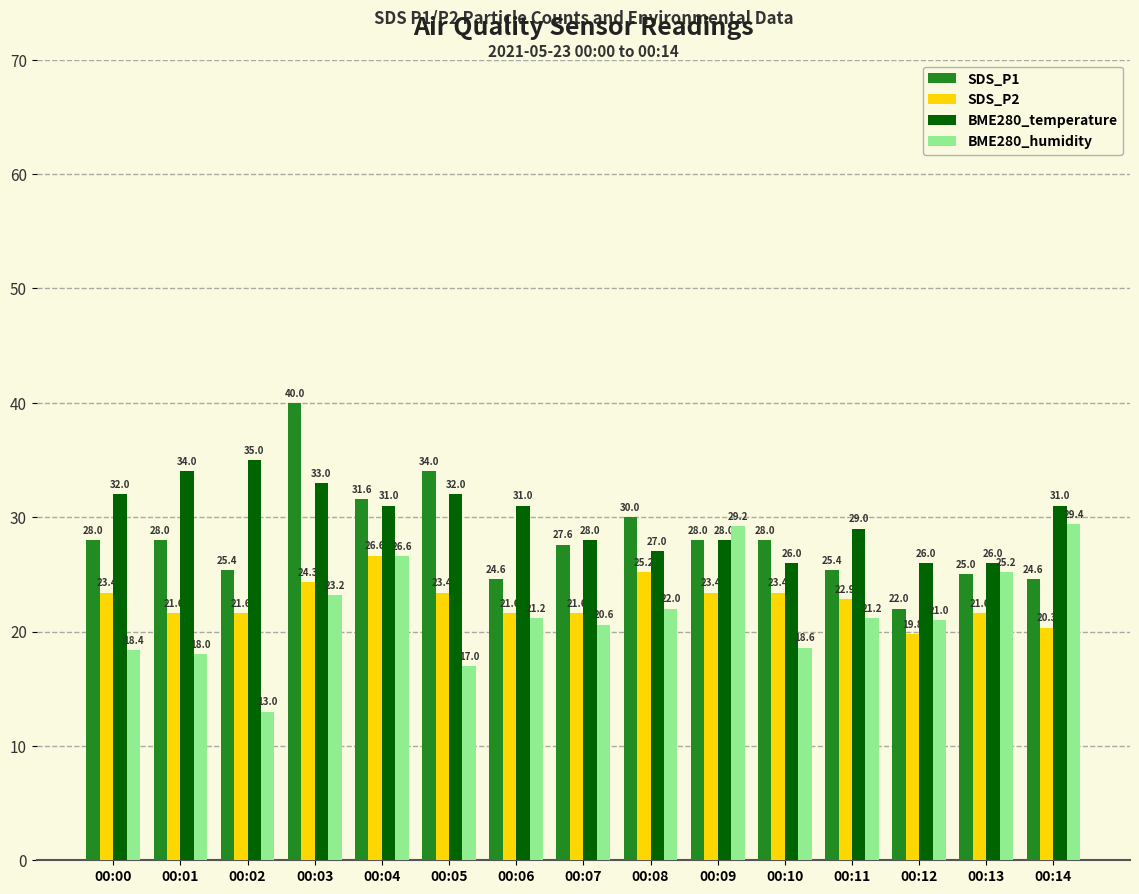

What is the value of the BME280_temperature bar at the 1st from the left?

32.0